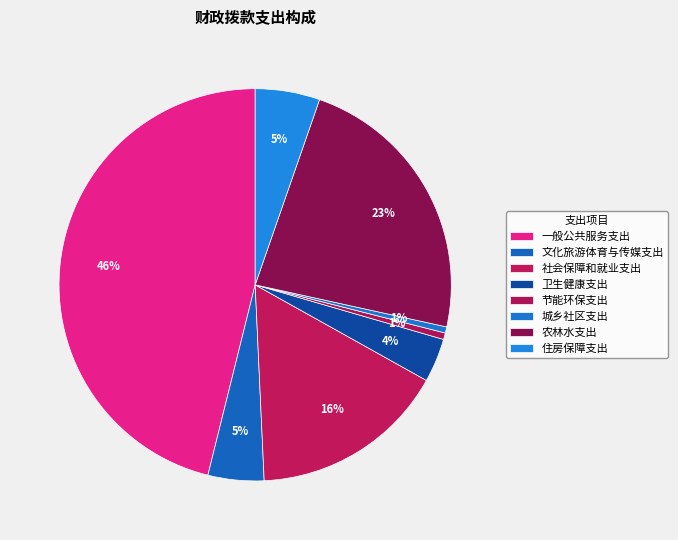

How many segments does this pie chart have?

8